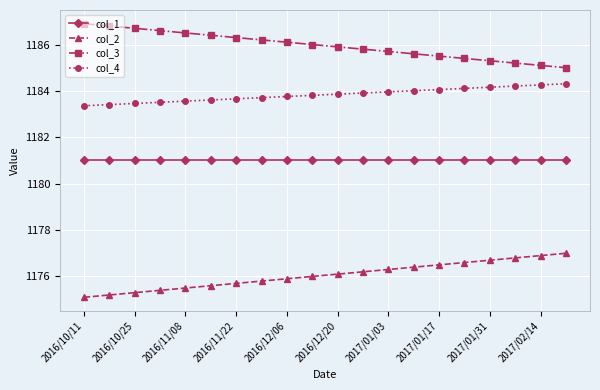

What is the difference between the second highest and second lowest values in the col_3 series?

1.7